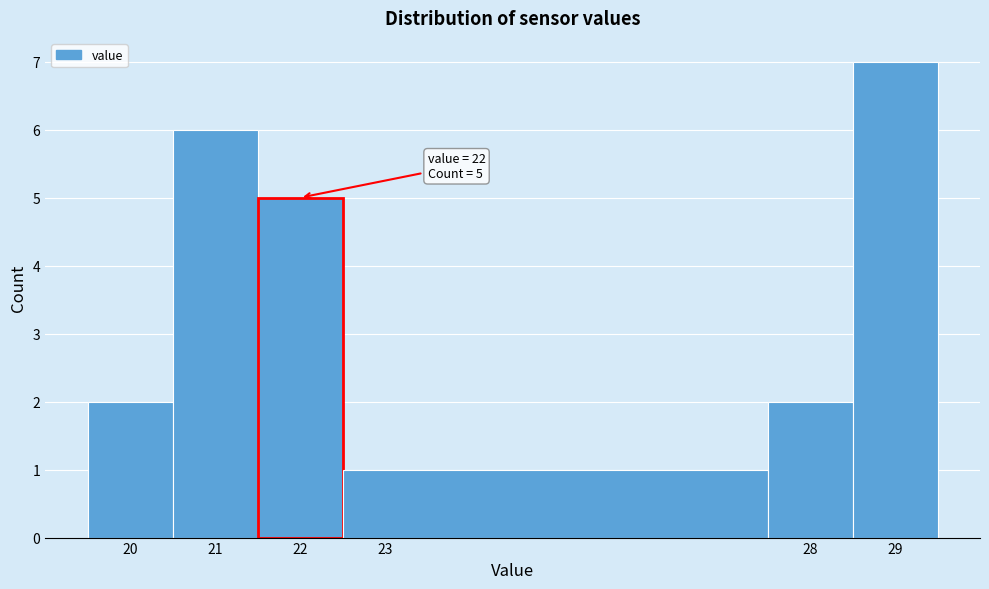

Which range on the x-axis has the tallest bar?

28.5 to 29.5